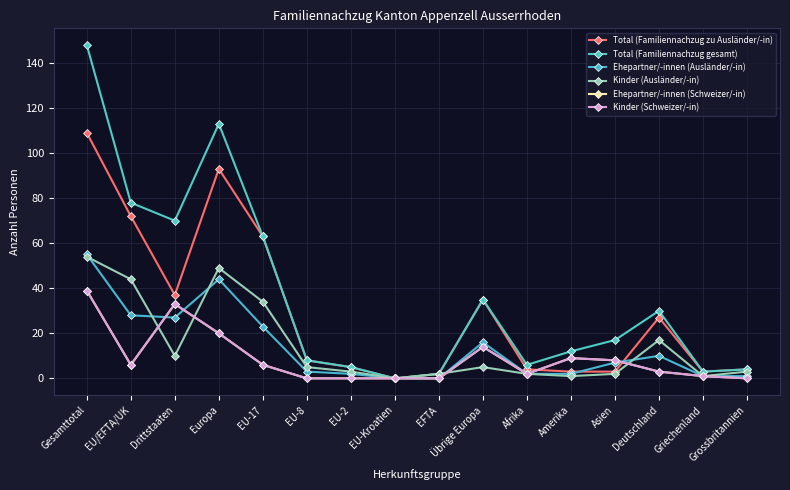

What is the spread (max minus min) of values at EFTA?

2